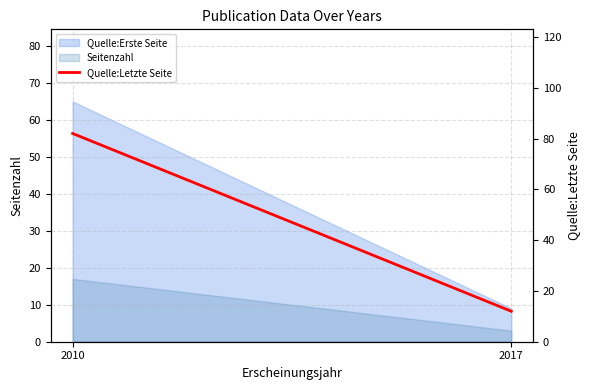

At which label is the value closest to 47?

2010